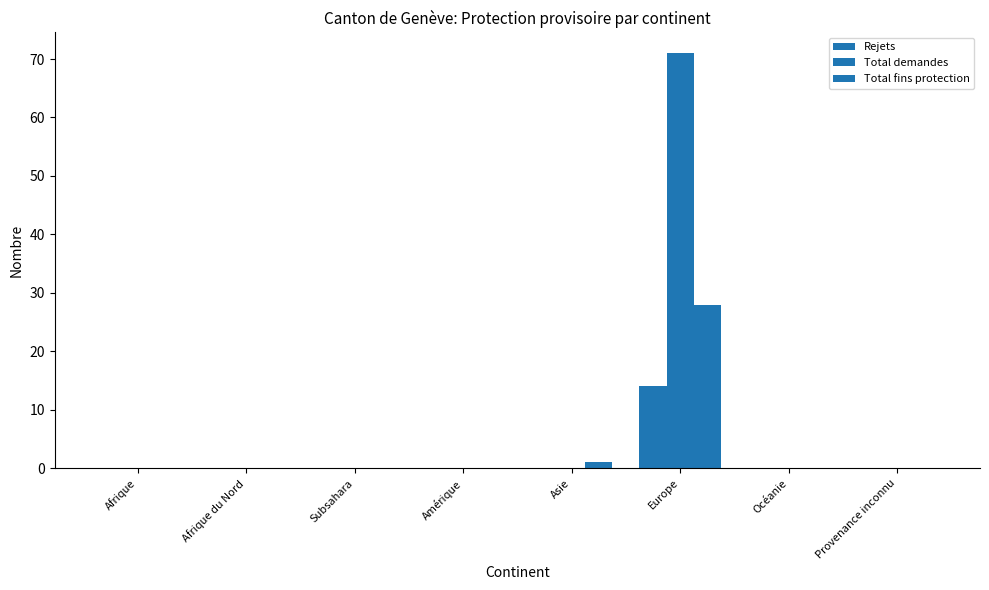

Are the bars horizontal?

No